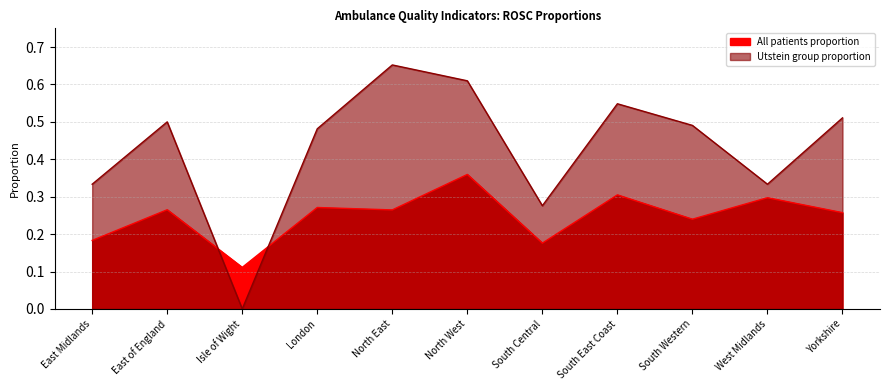

At which category is the sum across all series the highest?

North West